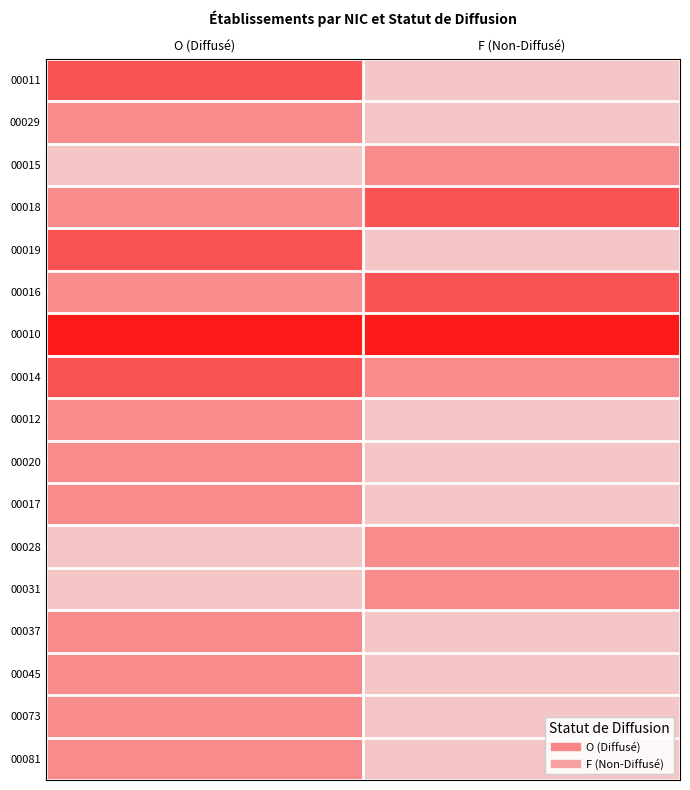

What is the total value across all series at O (Diffusé)?

19